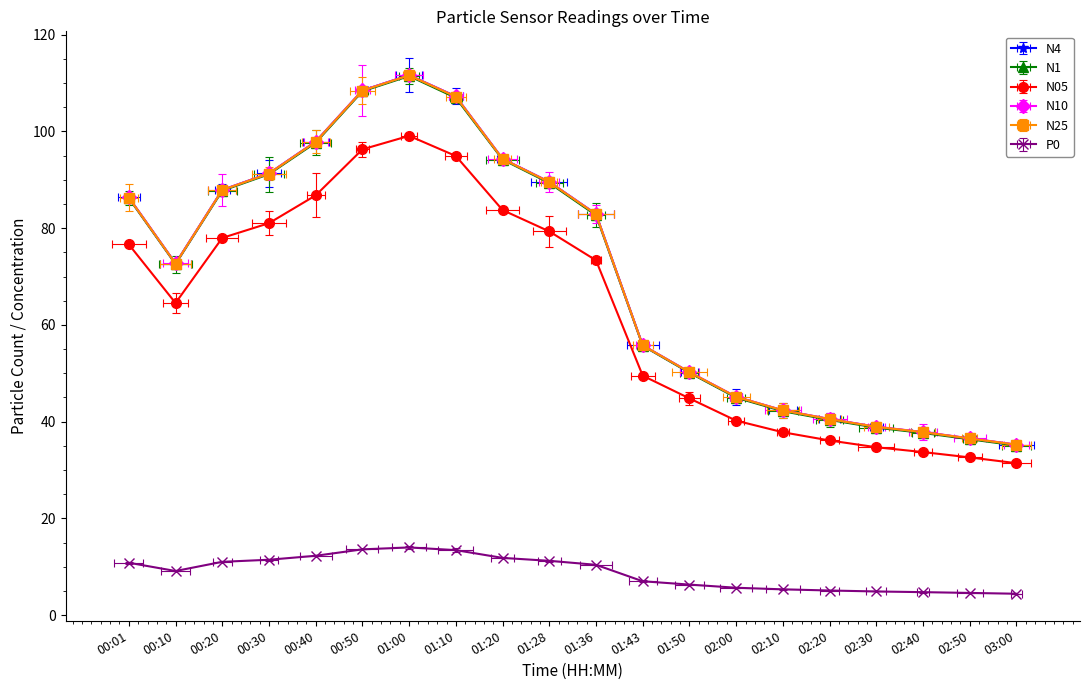

The value of N25 at 02:50 is 36.5. True or false?

True